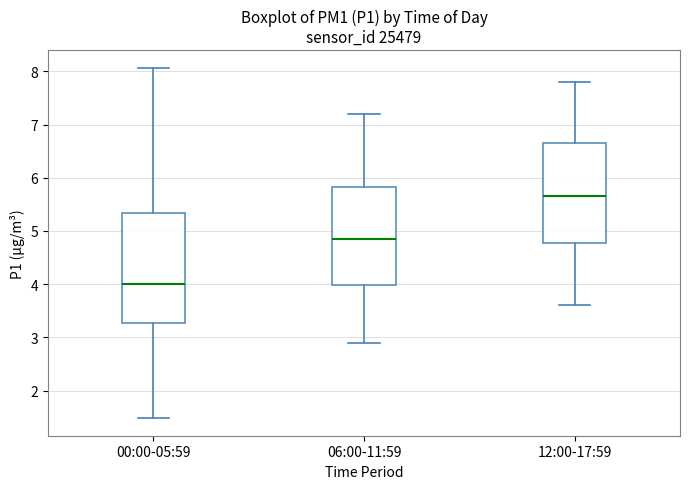

Reading left to right, transcribe this box plot: for each box, give where its median line is, the range the box spans, and where its two whiskers end, as read against the y-axis. The values are not printed on the chart, so give them approximately, as read against the axis.

00:00-05:59: median 4.0, box 3.3 to 5.3, whiskers 1.5 to 8.1
06:00-11:59: median 4.9, box 4.0 to 5.8, whiskers 2.9 to 7.2
12:00-17:59: median 5.7, box 4.8 to 6.7, whiskers 3.6 to 7.8